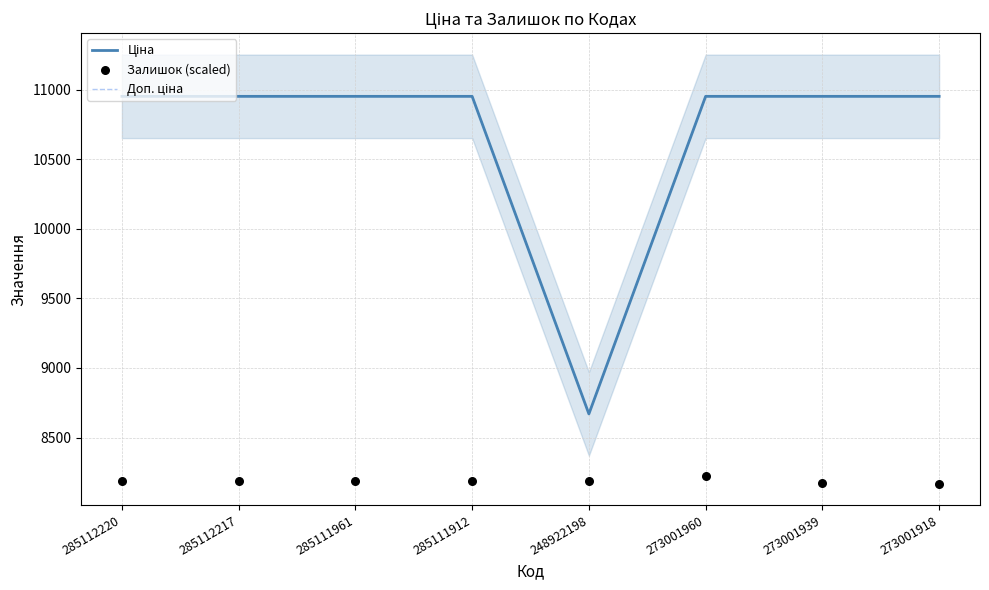

At which category is the sum across all series the highest?

273001960